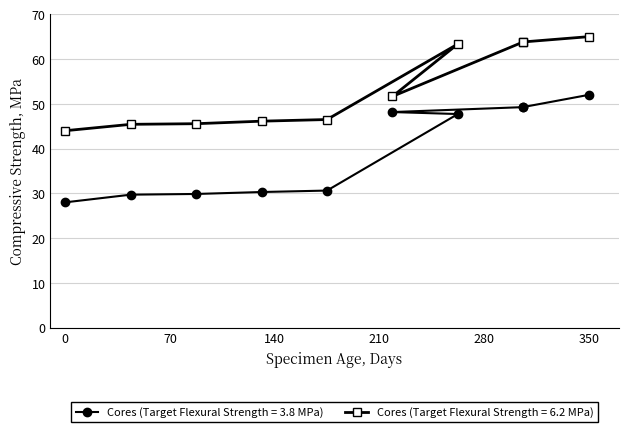

How many values in the Cores (Target Flexural Strength = 3.8 MPa) series are below 47?

5